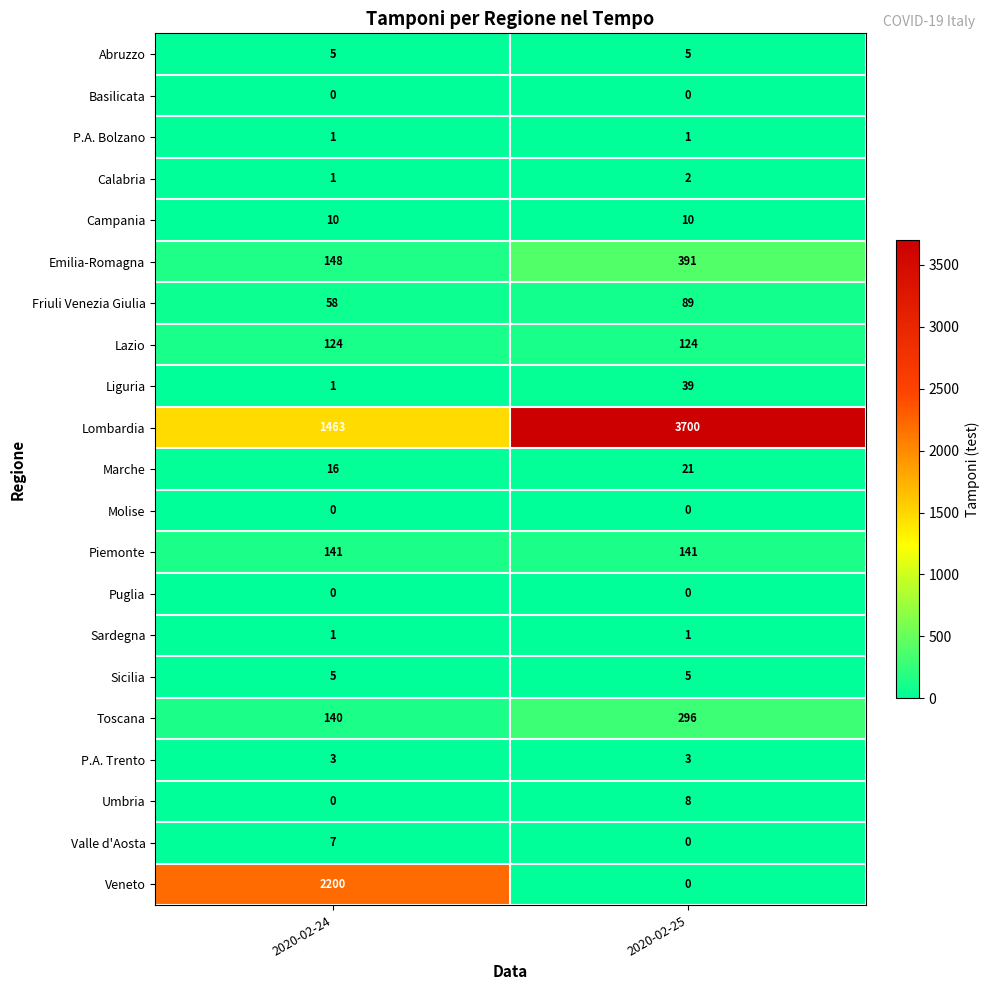

What is the difference between the highest and lowest values at 2020-02-25?

3700